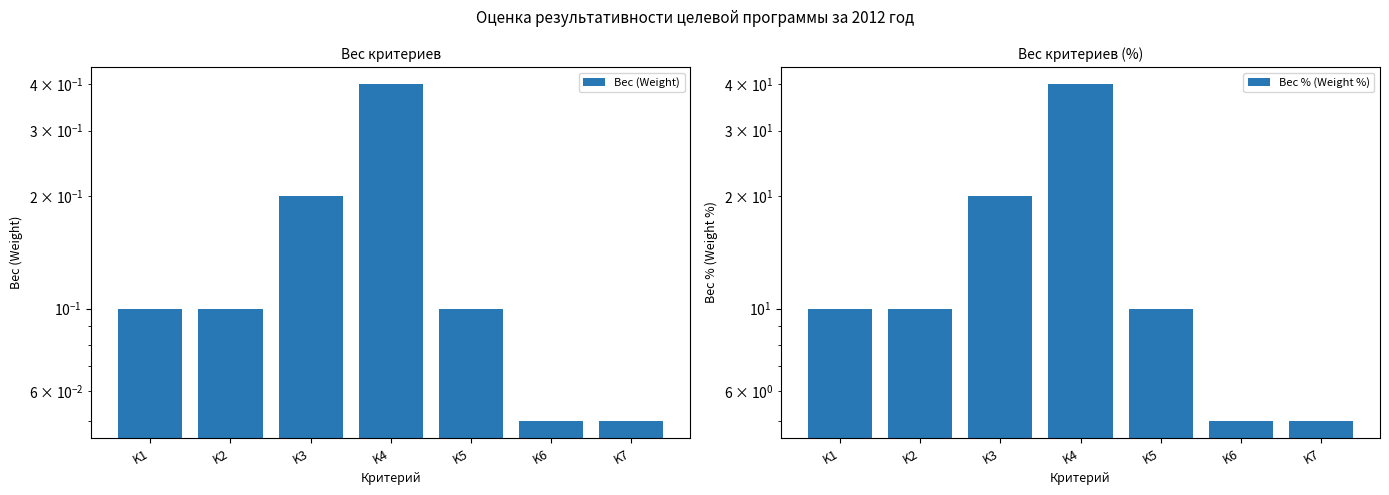

Does the chart contain any negative values?

No